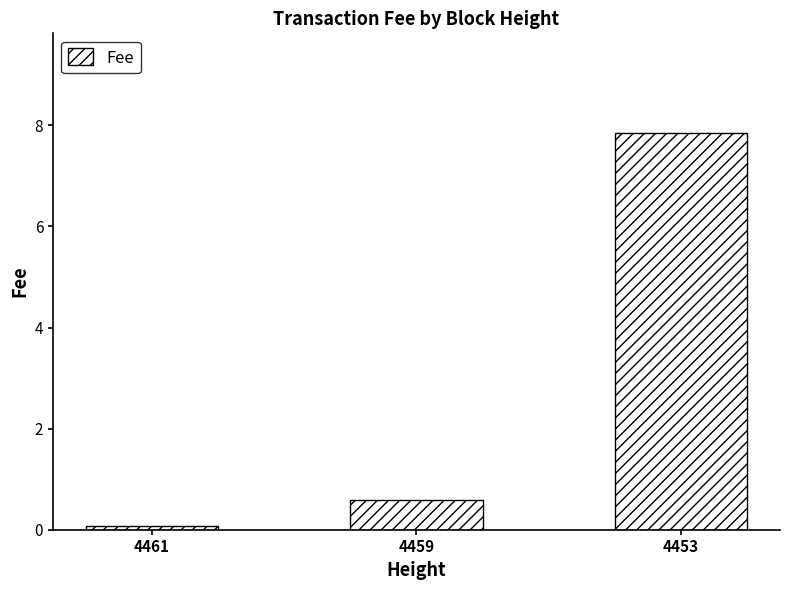

The value at 4459 is 0.6. True or false?

True